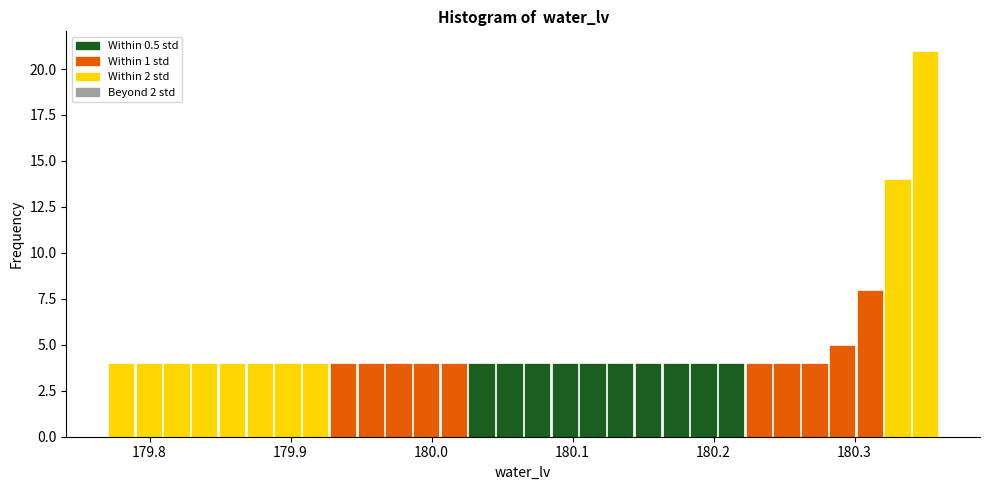

Around what value on the x-axis is the tallest bar? Give the approximate position of its centre, as read against the axis.

180.35